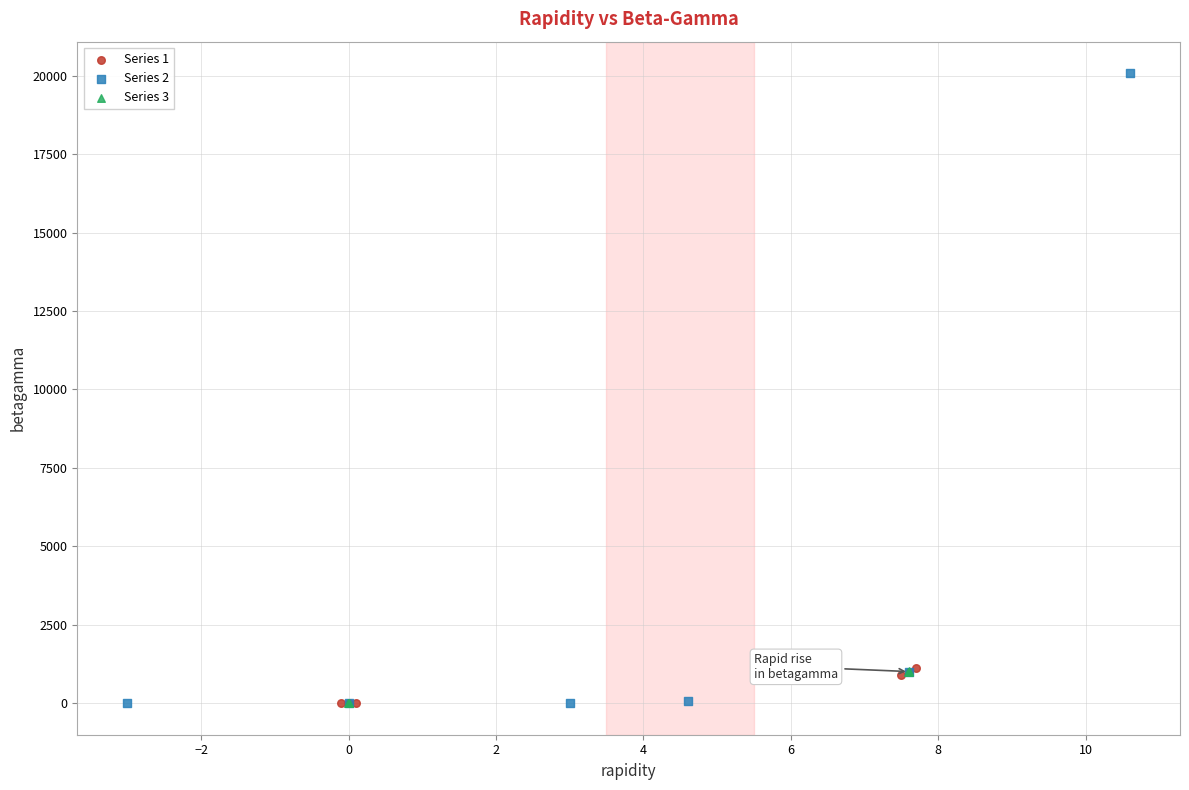

Which series has the largest Y range (max minus min)?

Series 2